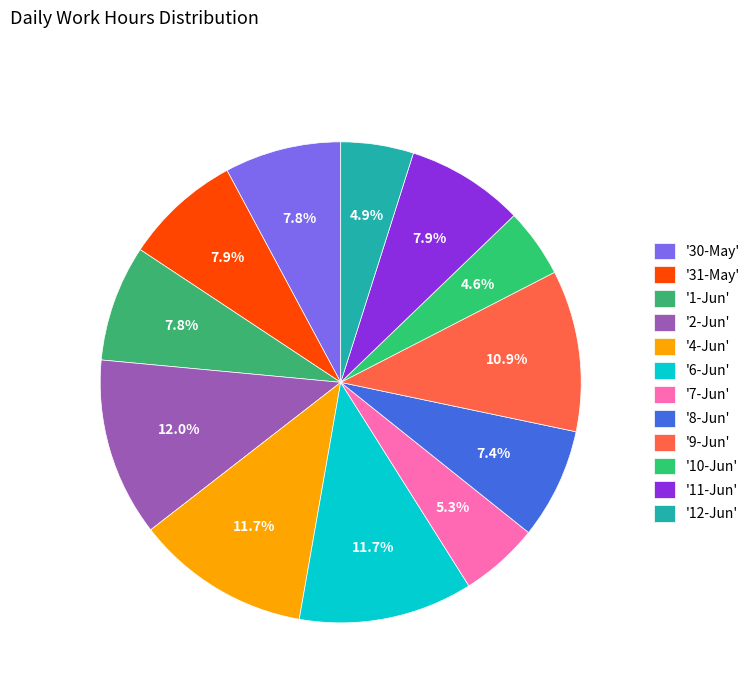

Which category has the smallest portion of the pie?

10-Jun